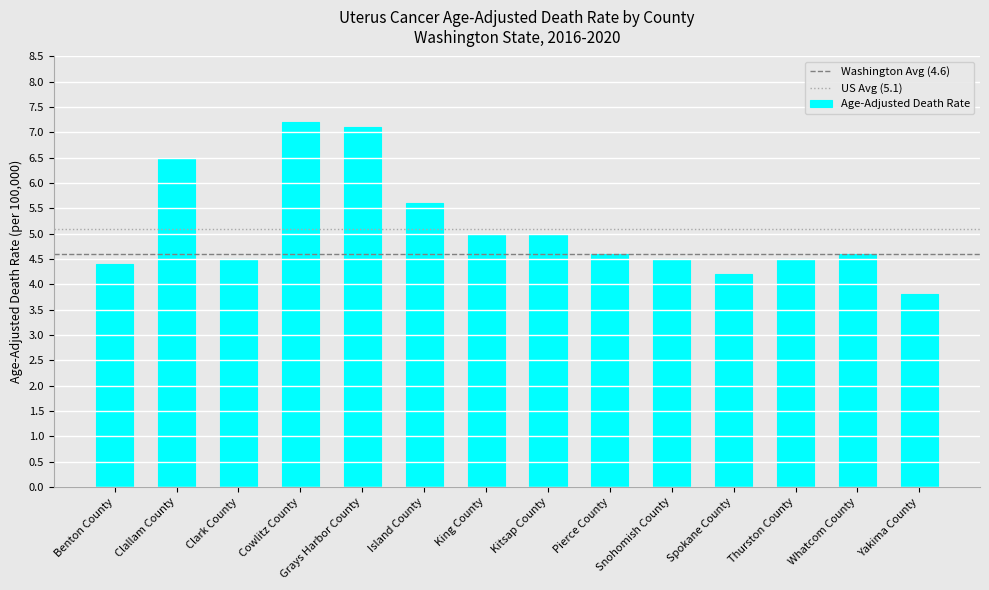

Which category has the lowest value across all series?

Yakima County